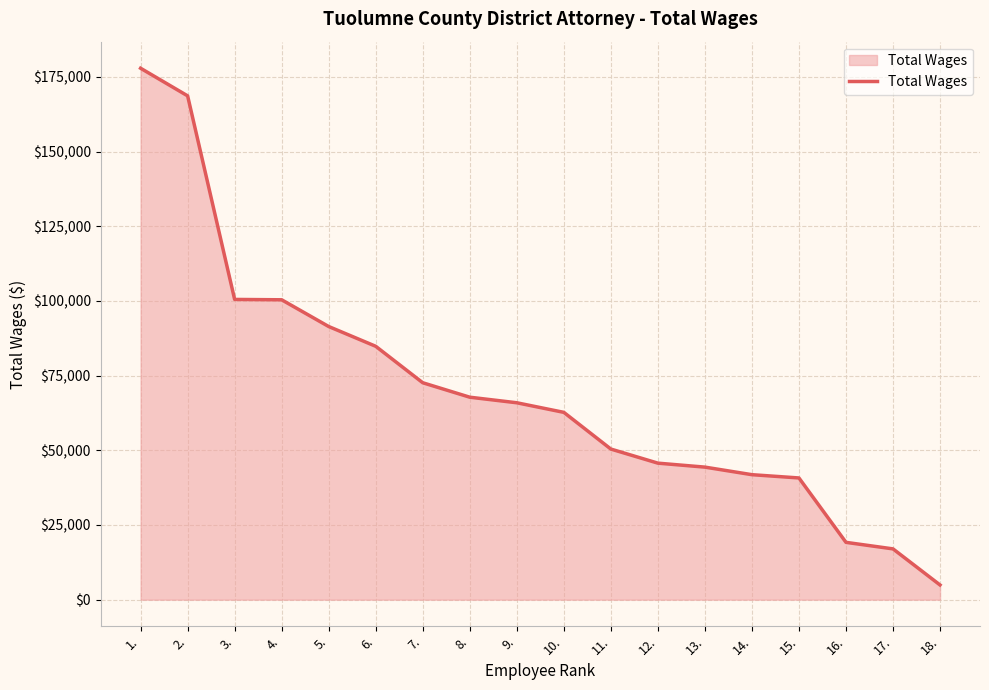

Does the chart have visible grid lines?

Yes